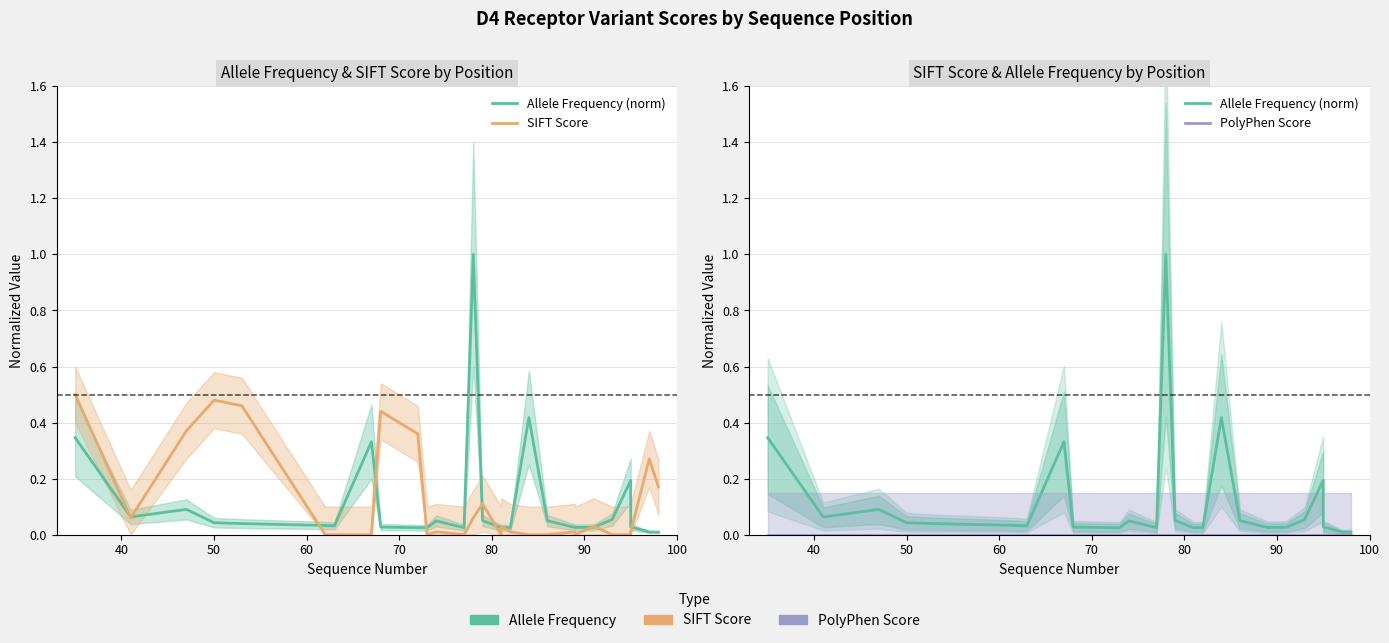

What are all the series names shown in the legend?

Allele Frequency (norm), SIFT Score, PolyPhen Score